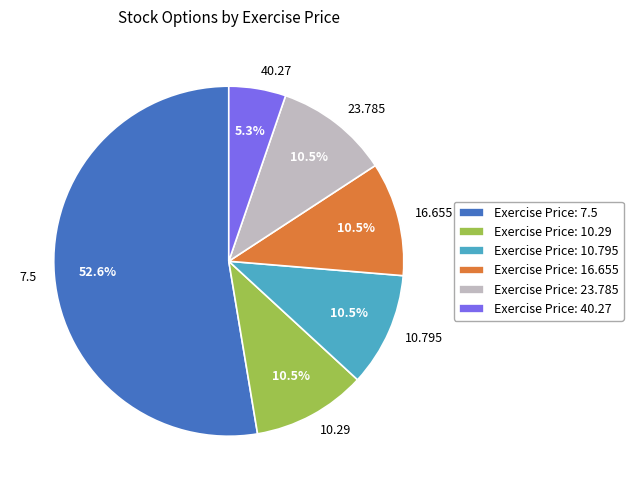

Does 7.5 account for over 50% of the chart?

Yes